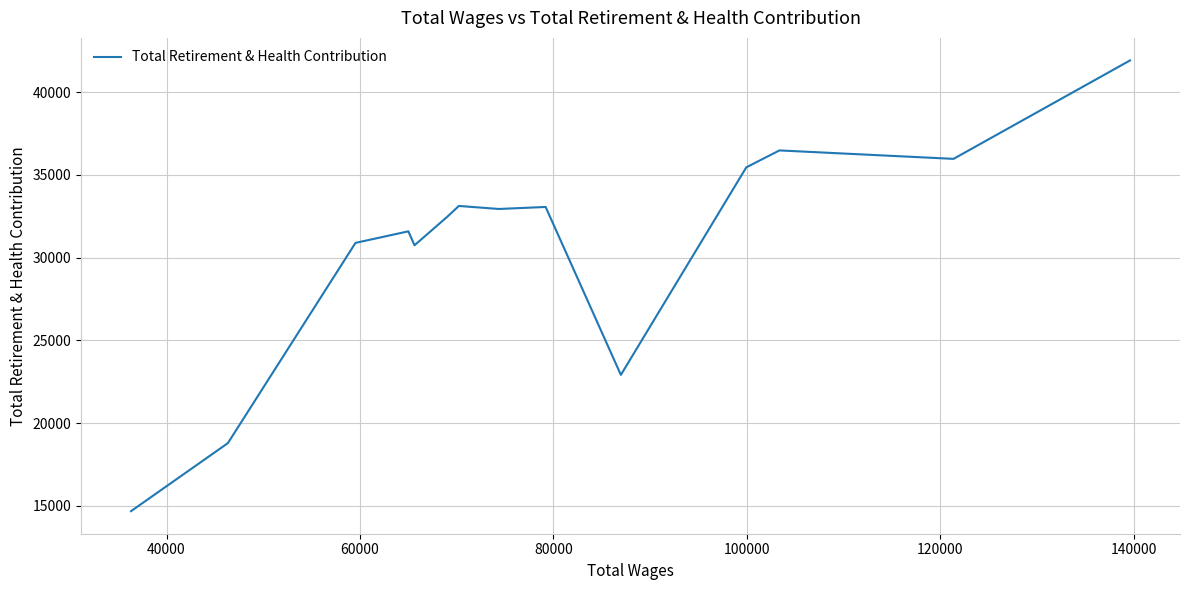

What is the greatest value displayed?

41911